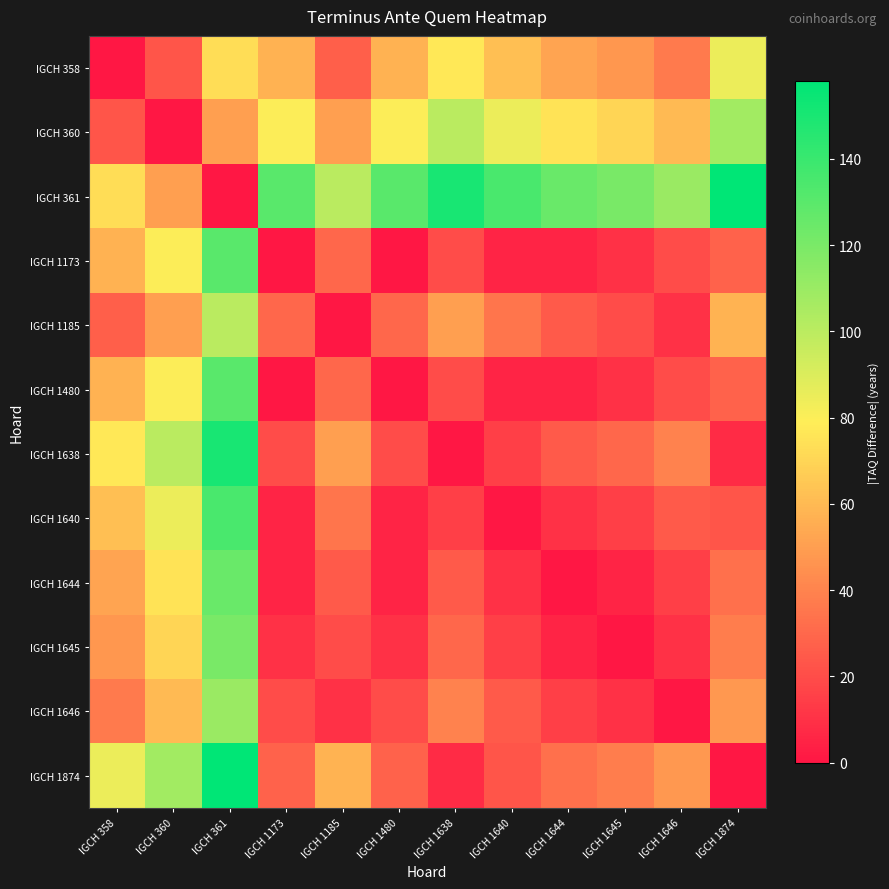

At which category does the chart reach its peak across all series?

IGCH 1874